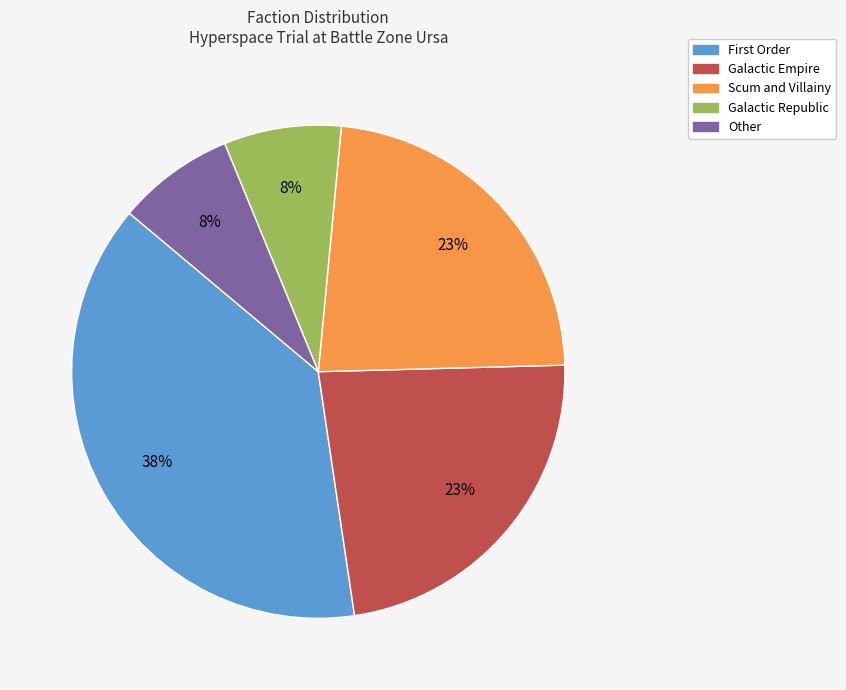

To the nearest percent, what is the average slice percentage?

20%